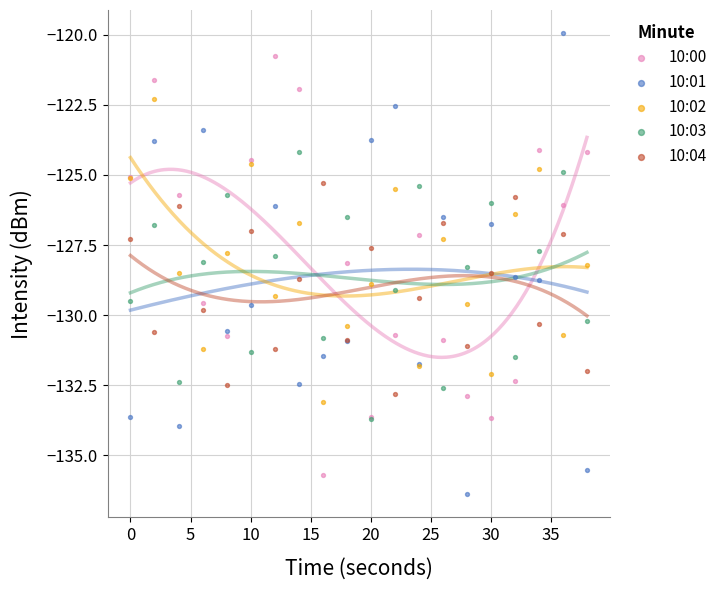

Which series contains the highest Y value?

10:01